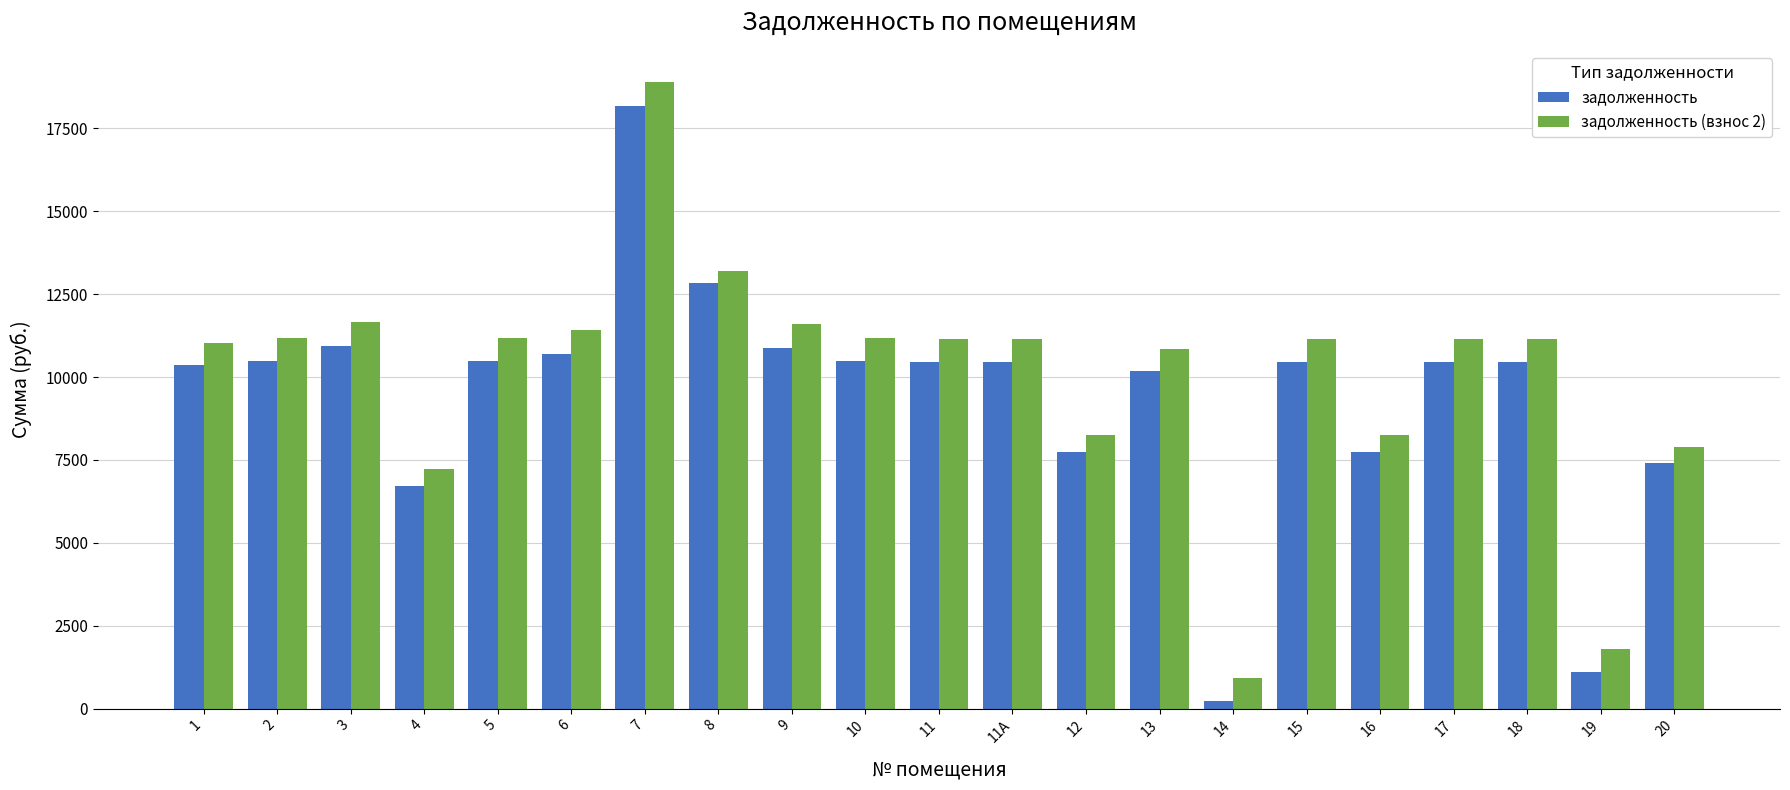

Where does the задолженность series first go above 10451?

2